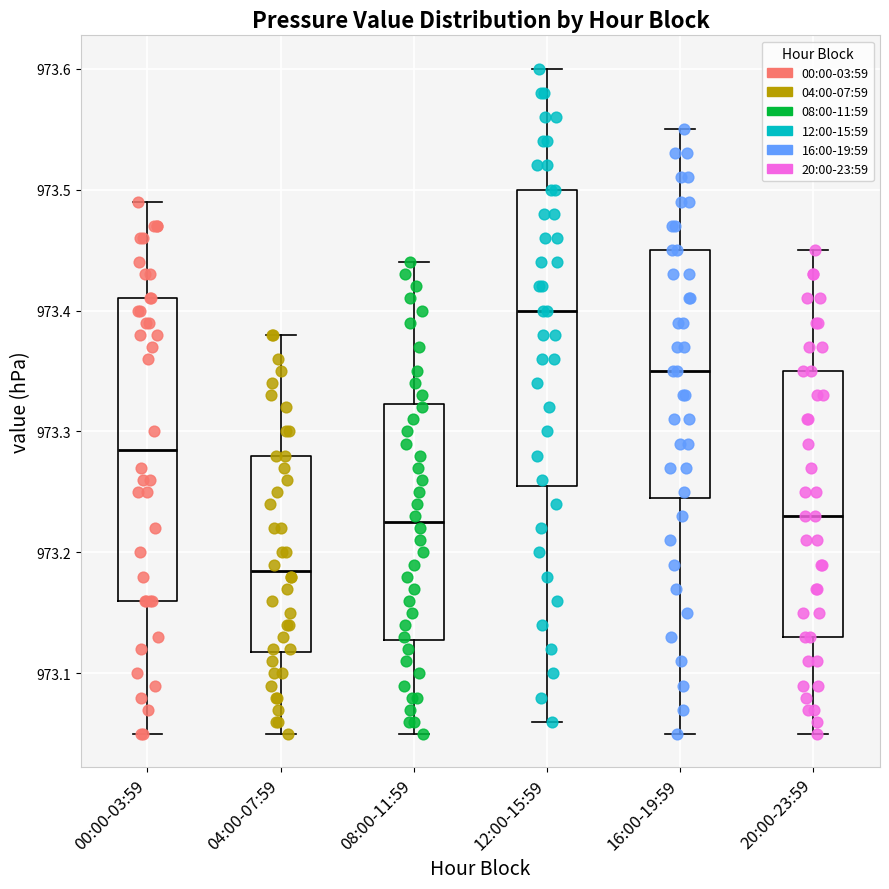

Reading left to right, read every box against the y-axis: the position of its median line, the range the box covers, and the ends of its whiskers. The values are not printed on the chart, so give them approximately, as read against the axis.

00:00-03:59: median 973.29, box 973.16 to 973.41, whiskers 973.05 to 973.49
04:00-07:59: median 973.19, box 973.12 to 973.28, whiskers 973.05 to 973.38
08:00-11:59: median 973.23, box 973.13 to 973.32, whiskers 973.05 to 973.44
12:00-15:59: median 973.40, box 973.26 to 973.50, whiskers 973.06 to 973.60
16:00-19:59: median 973.35, box 973.25 to 973.45, whiskers 973.05 to 973.55
20:00-23:59: median 973.23, box 973.13 to 973.35, whiskers 973.05 to 973.45